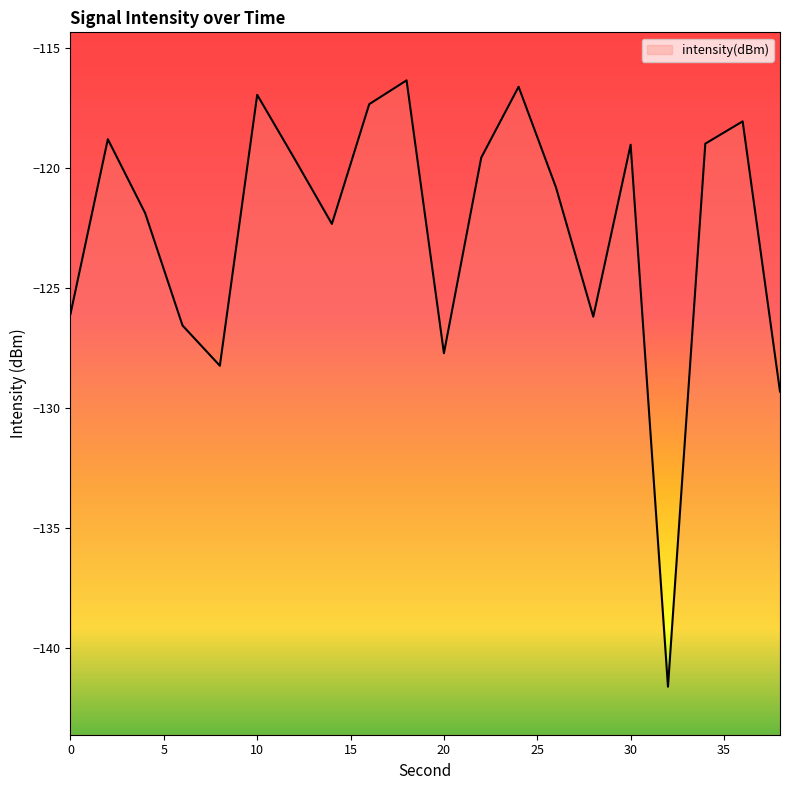

How many categories are shown in the chart?

20